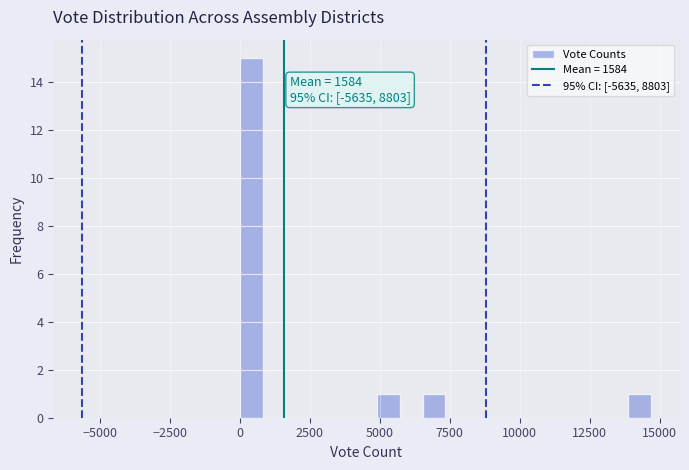

Read against the x-axis, roughly where is the centre of the tallest bar?

500